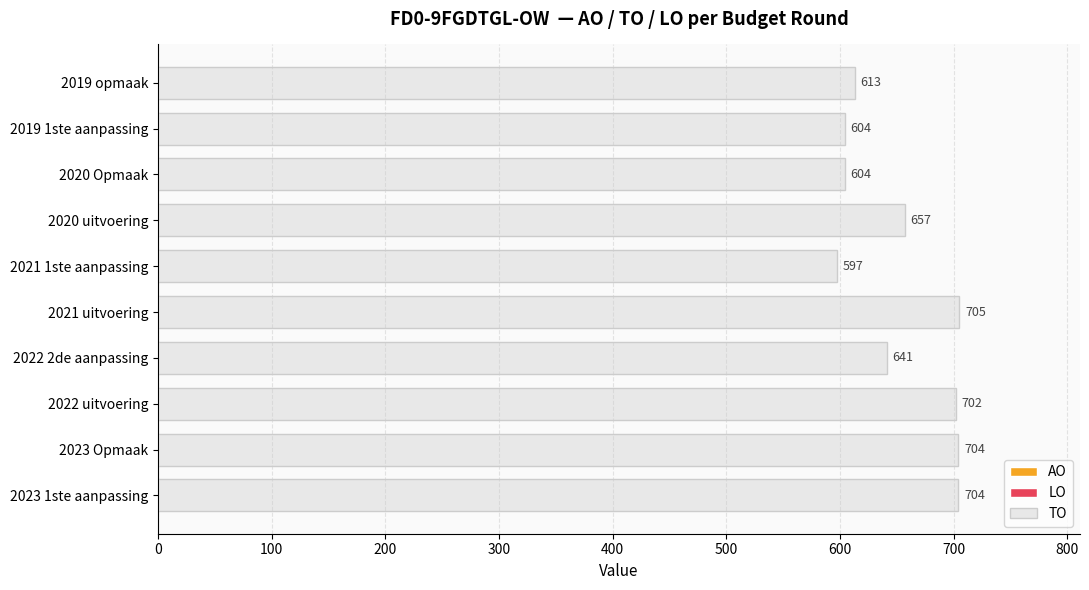

What is the sum of the values at 2020 uitvoering and 2023 1ste aanpassing?

1361